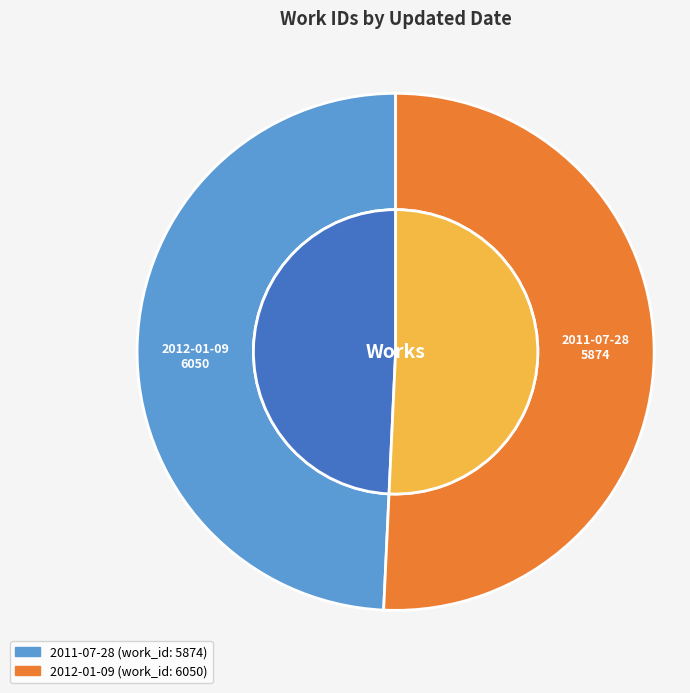

Which slice is the smallest?

2011-07-28